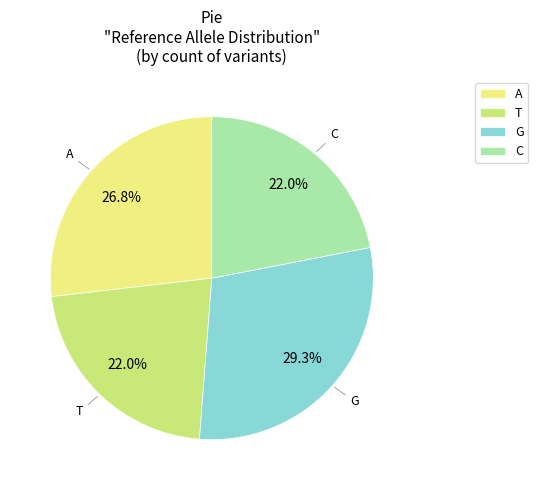

How many segments does this pie chart have?

4